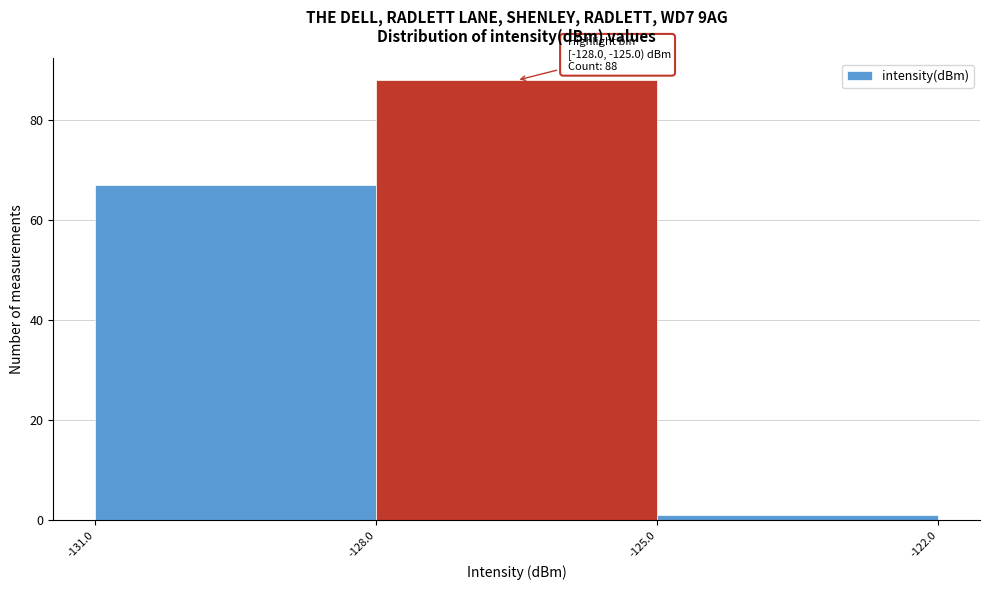

Over which range of the x-axis is the bar tallest?

-128.0 to -125.0